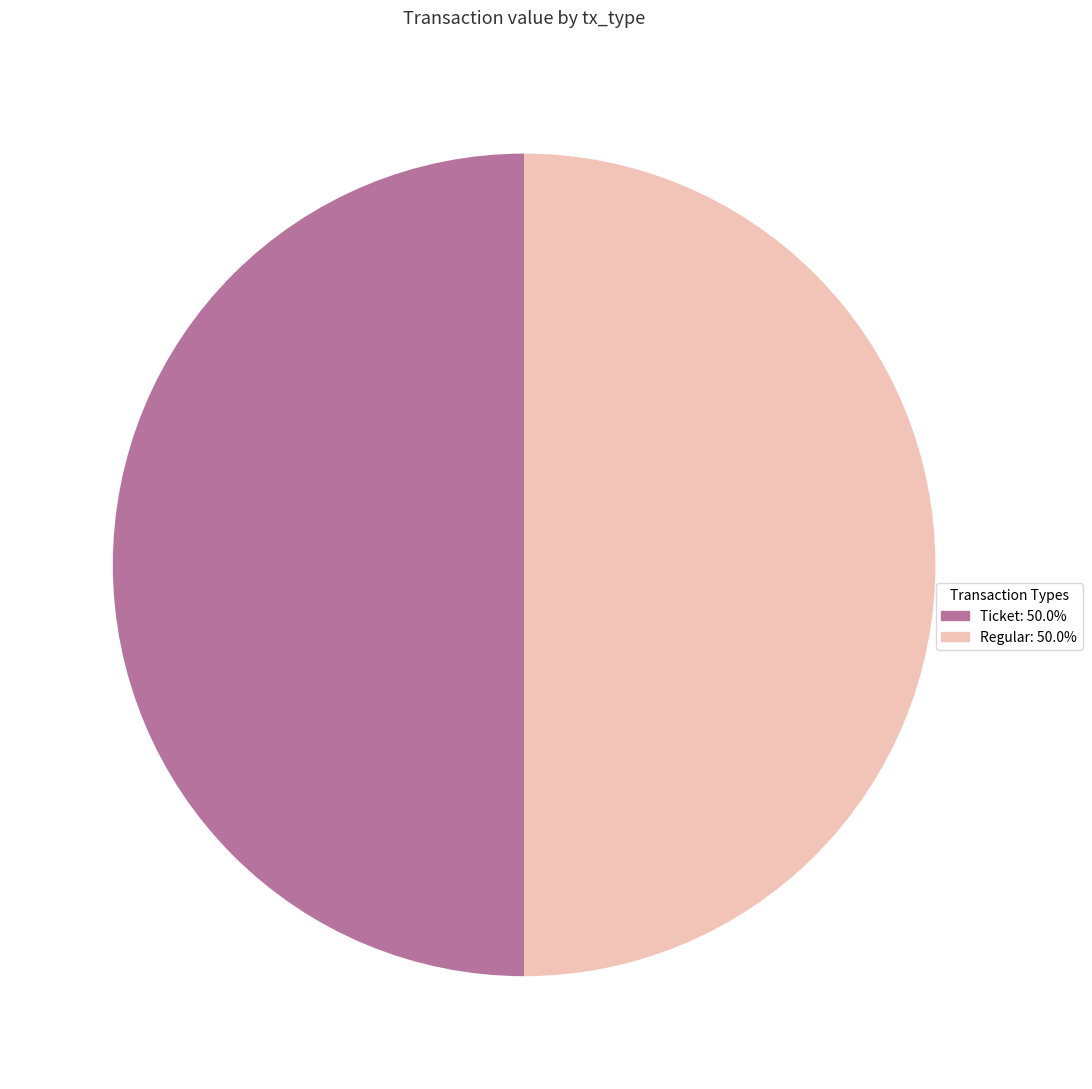

How many slices are in this pie chart?

2